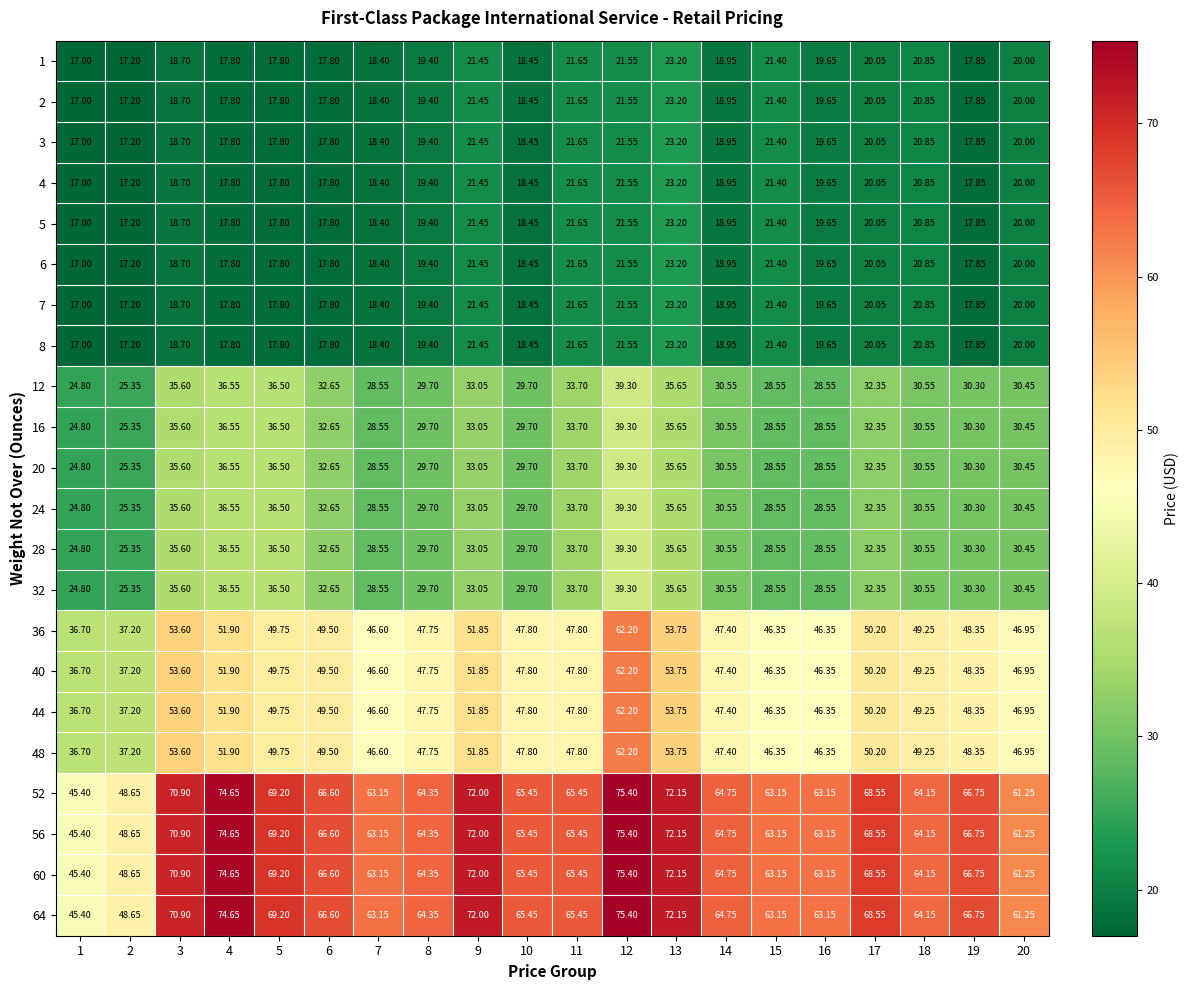

Is the value of 64 at 2 greater than the value of 56 at 20?

No